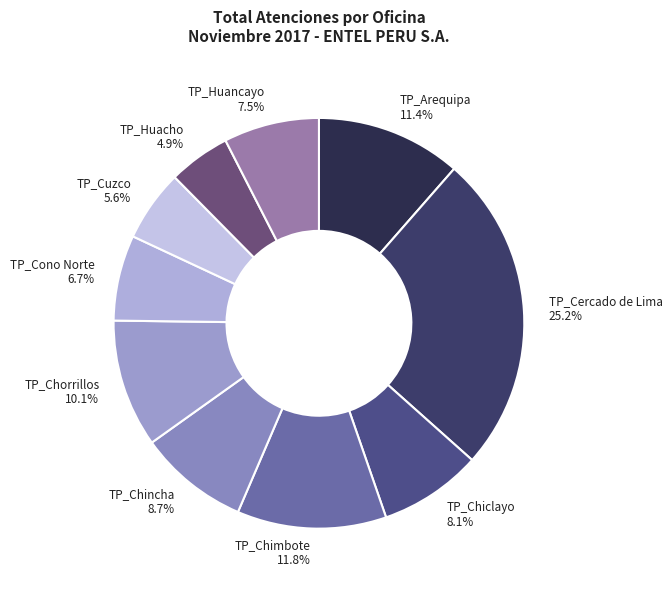

Which category has the biggest portion of the pie?

TP_Cercado de Lima